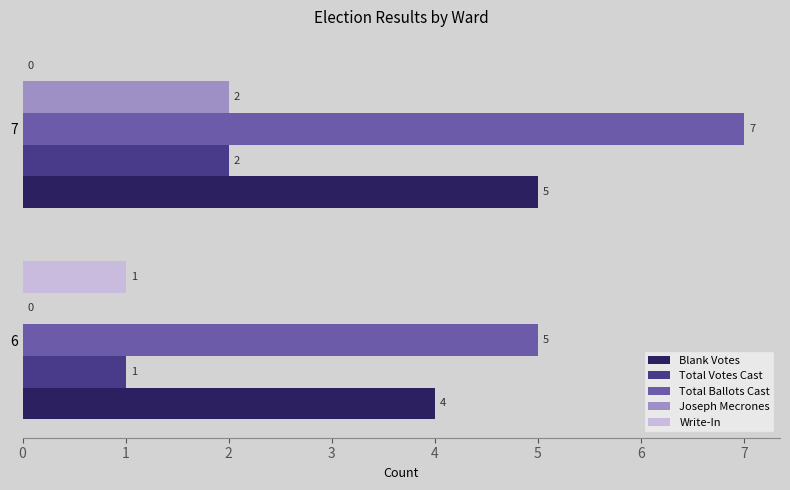

Where is Joseph Mecrones nearest to the value 1?

6